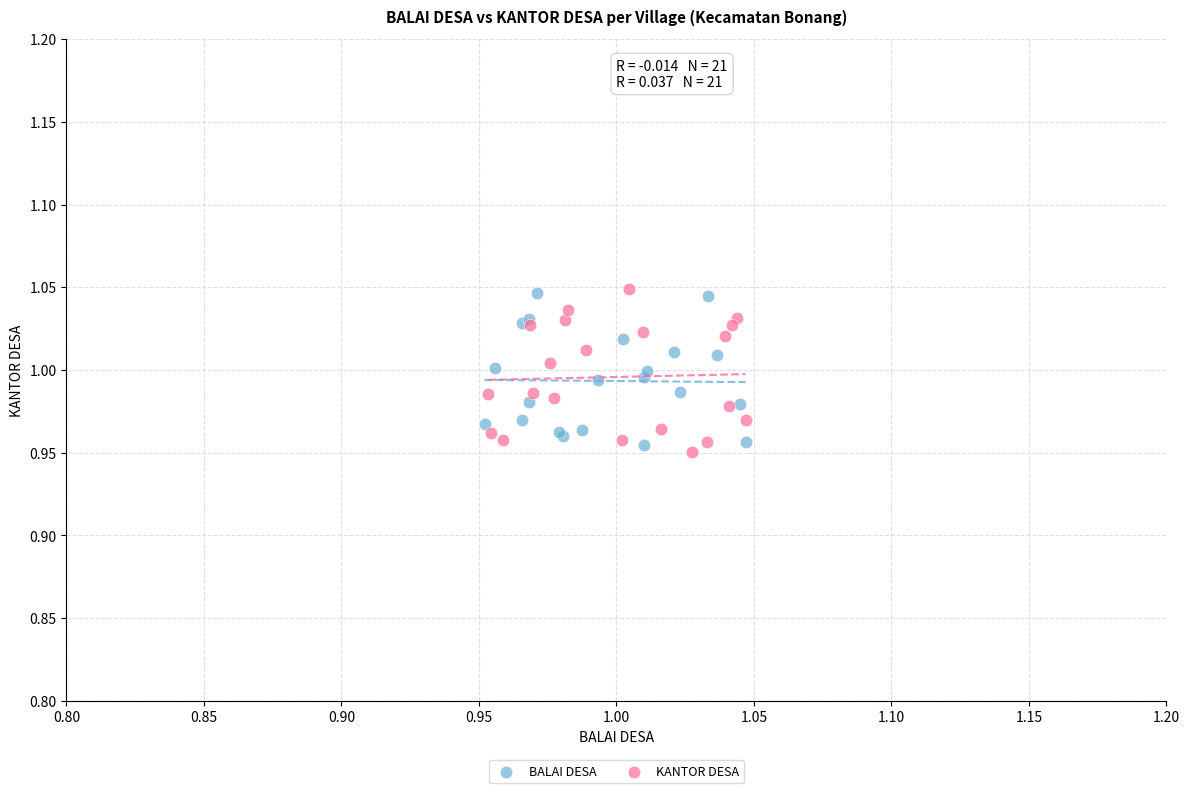

What are all the series names shown in the legend?

BALAI DESA, KANTOR DESA